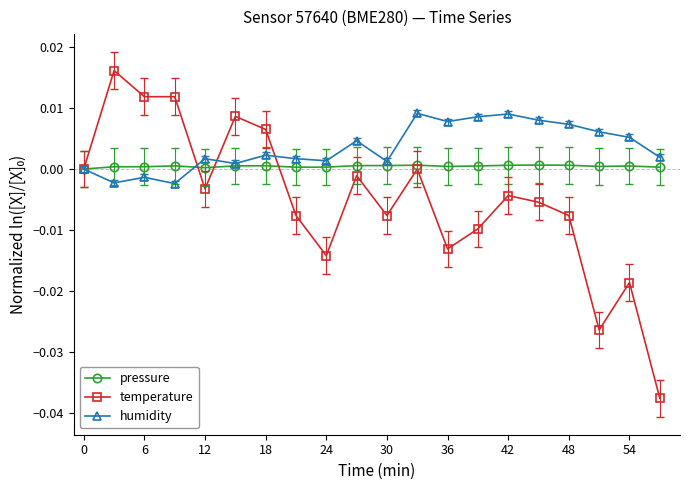

Which series has the largest range (max minus min)?

temperature